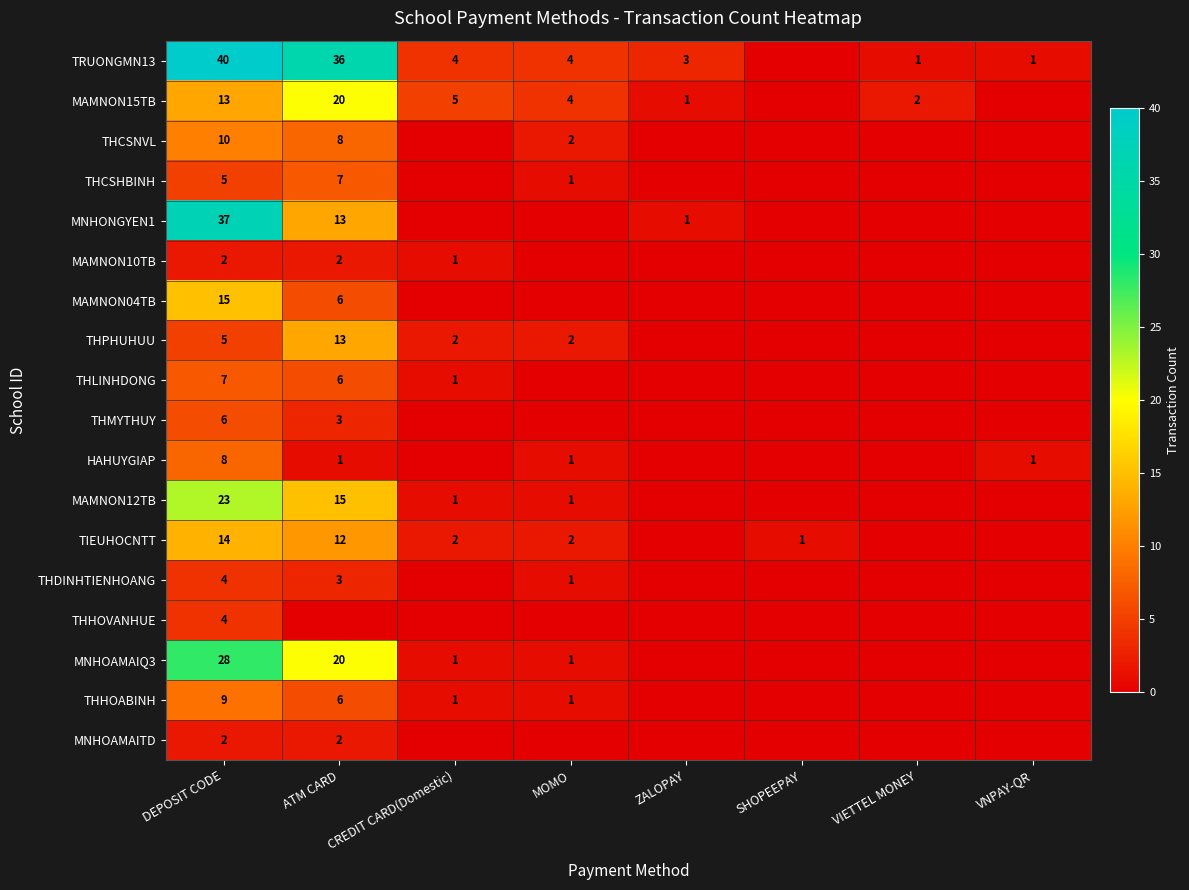

What is the total value across all series at DEPOSIT CODE?

232